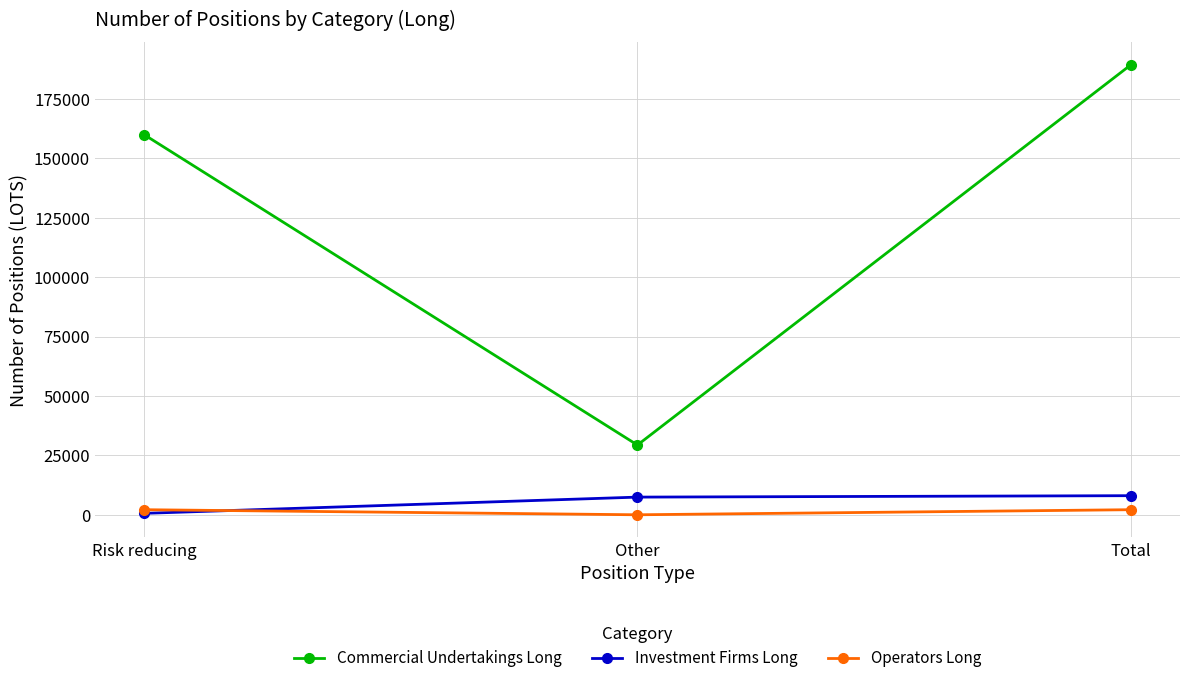

Read the Commercial Undertakings Long value at Total.

189302.1